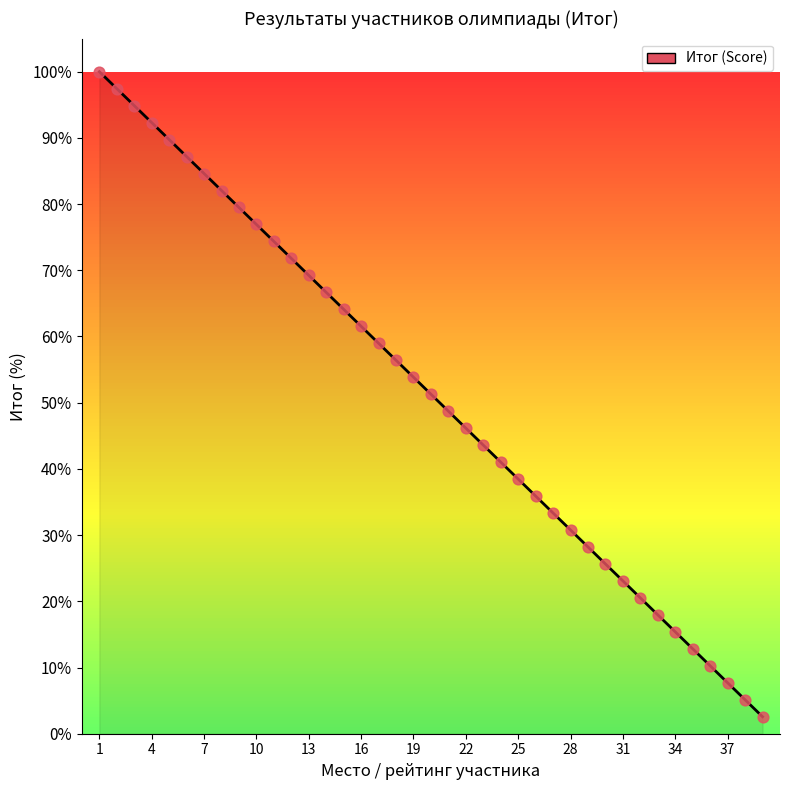

What is the smallest value displayed?

2.6